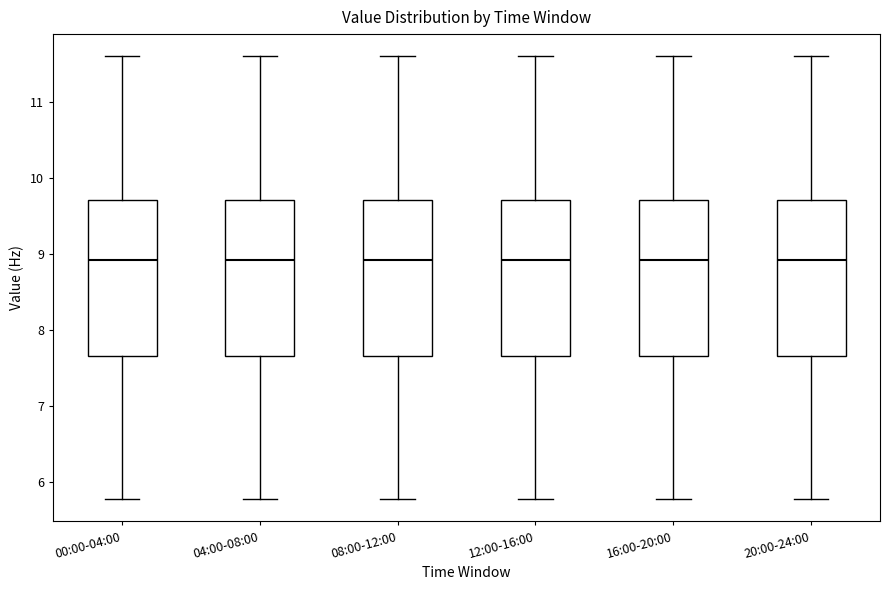

Where does the median line of the box for 16:00-20:00 sit on the y-axis? The values are not printed on the chart, so give them approximately, as read against the axis.

8.9